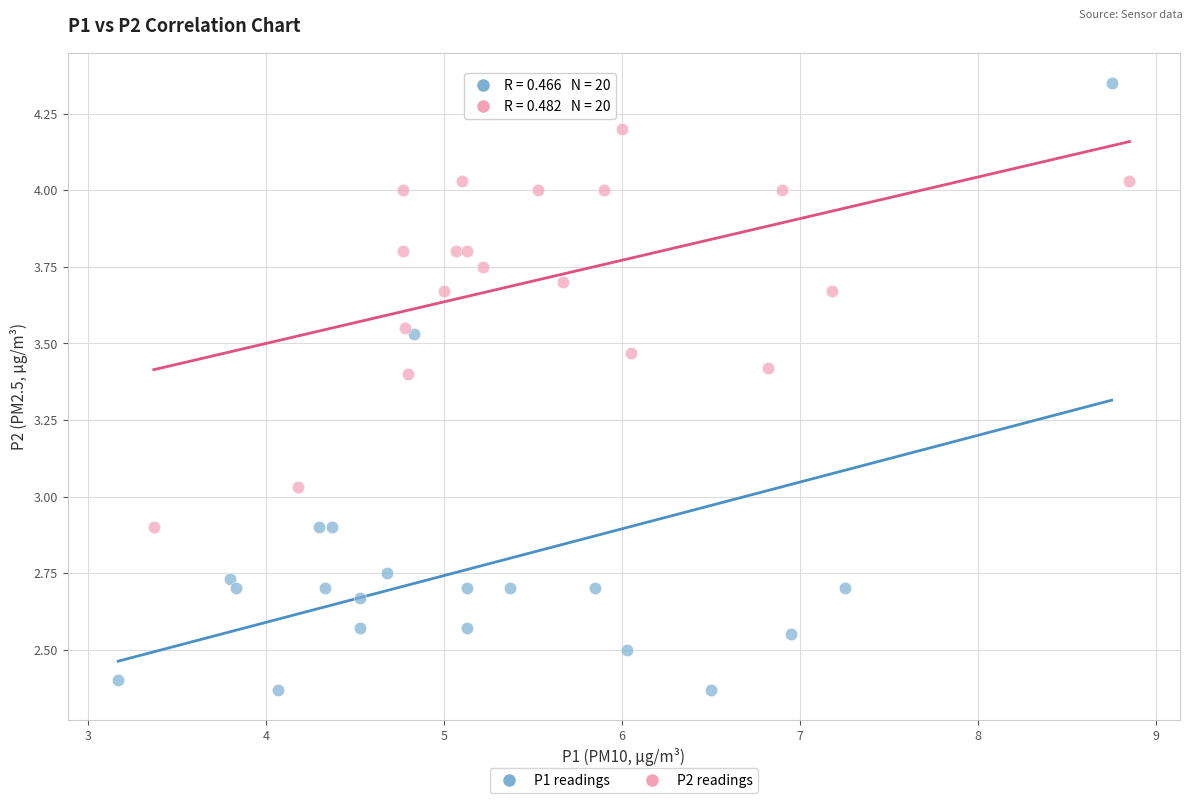

Which series has the largest Y range (max minus min)?

P1 readings